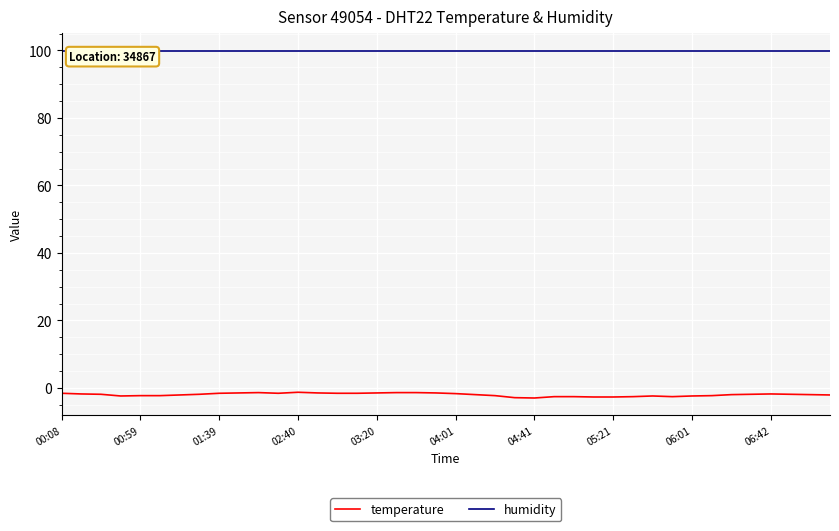

Which label corresponds to the largest value in the chart?

00:08